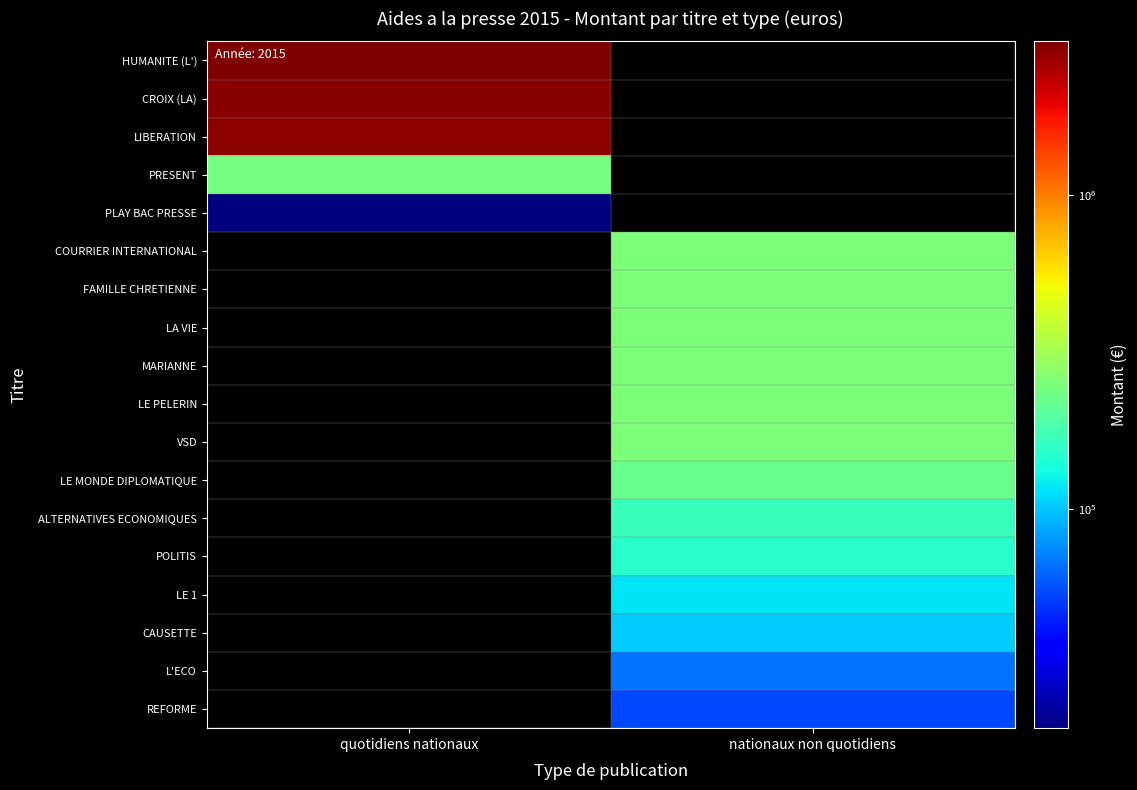

Which category has the lowest value across all series?

nationaux non quotidiens